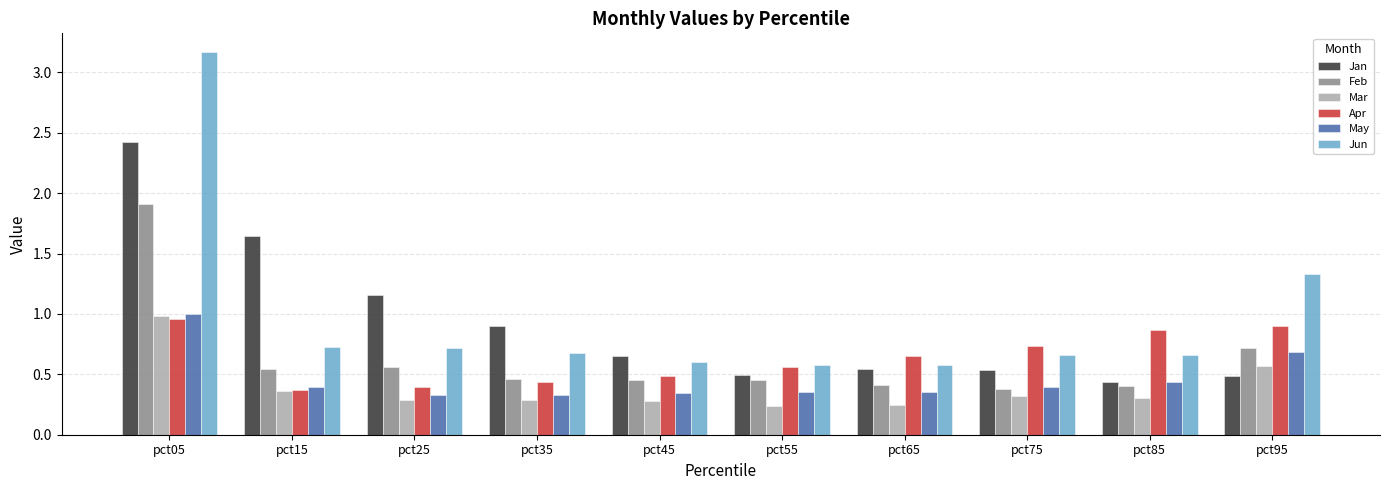

Which series has the largest total across all categories?

Jun